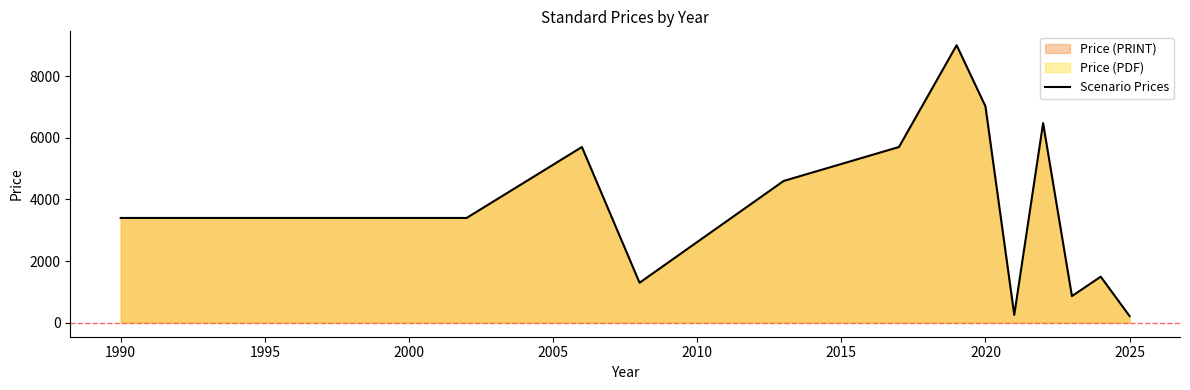

What is the minimum value shown in the chart?

220.0